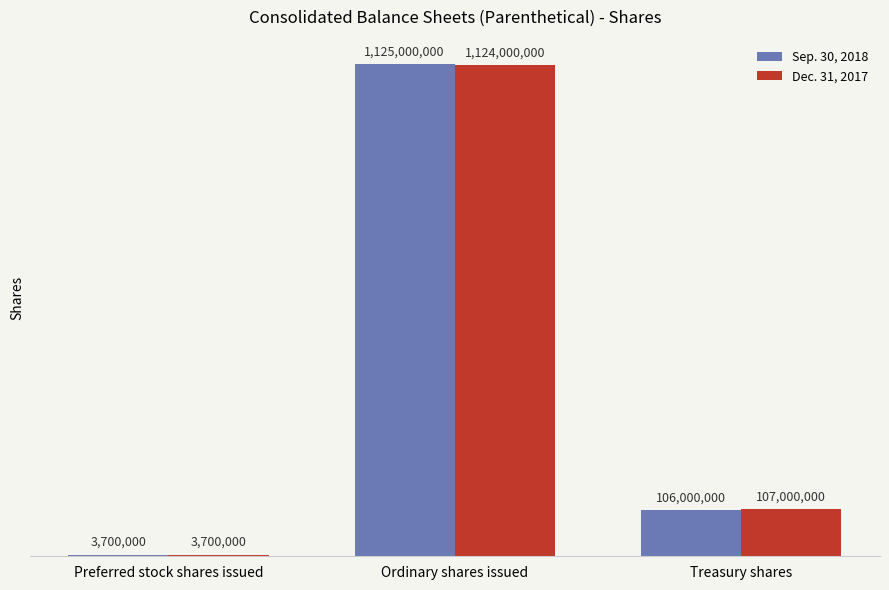

How many values in the Dec. 31, 2017 series are below 107000000?

1